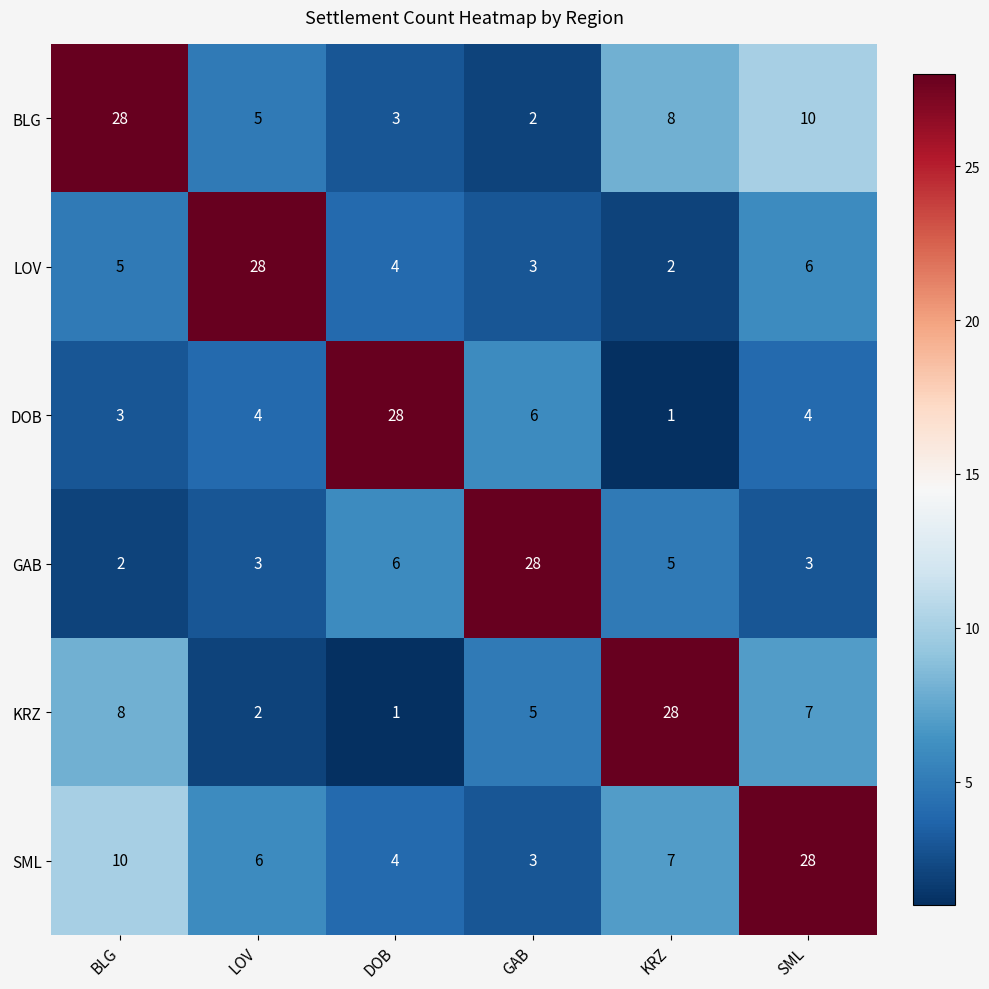

What is the spread (max minus min) of values at SML?

25